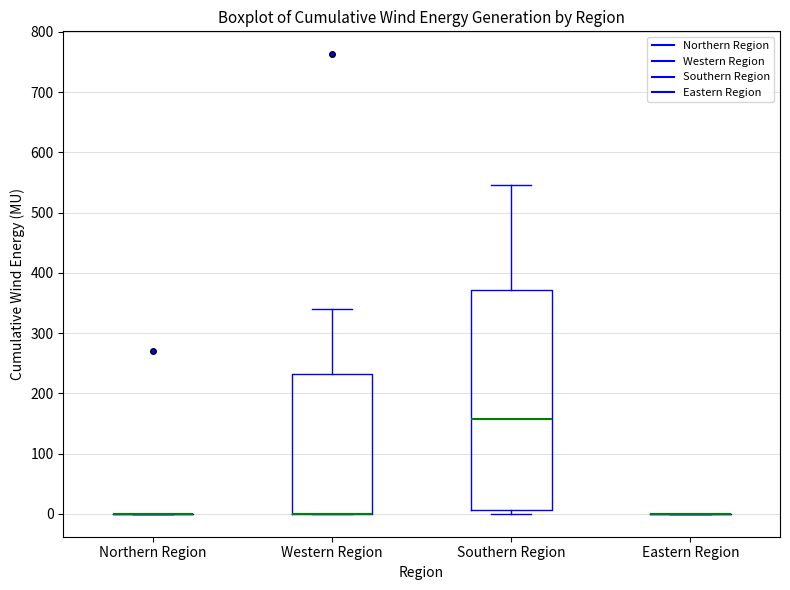

Where is the lower edge of the box for Western Region on the y-axis? The values are not printed on the chart, so give them approximately, as read against the axis.

0